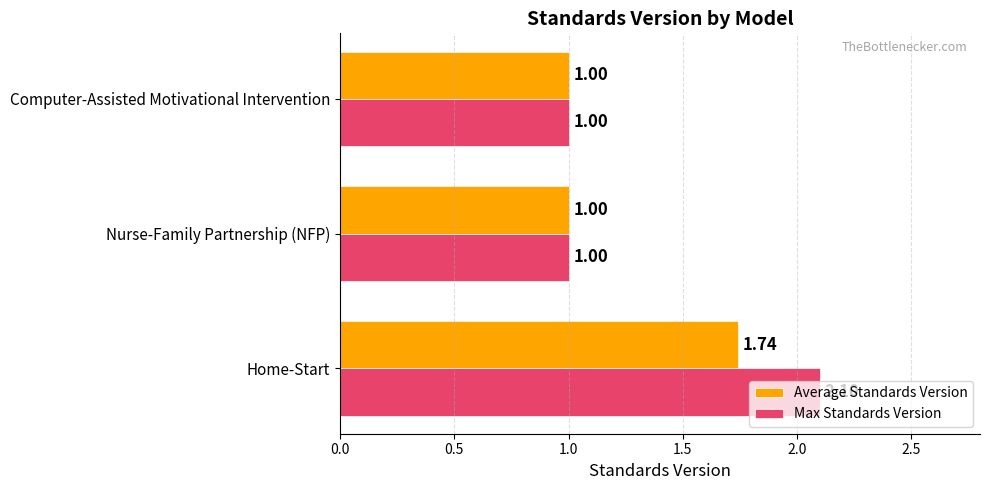

Rank the series by their maximum value, from highest to lowest.

Max Standards Version, Average Standards Version